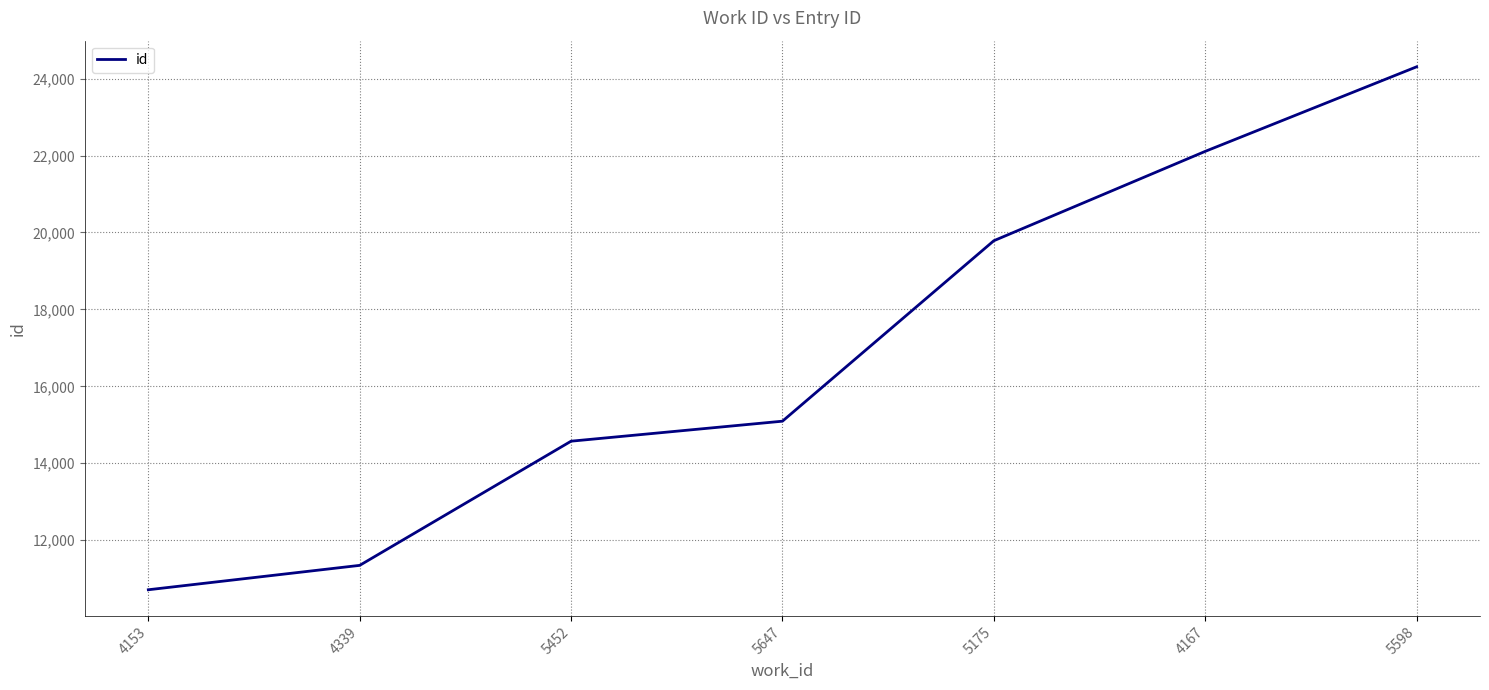

Is this an area chart (filled region under the line)?

No